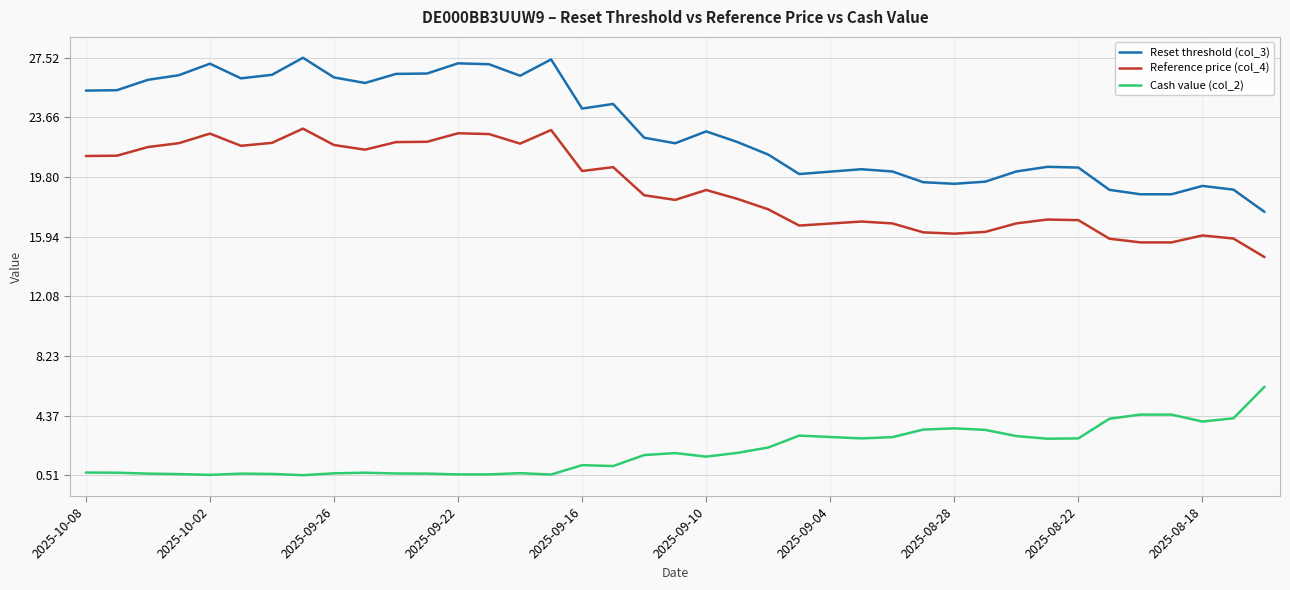

Which series has the largest range (max minus min)?

Reset threshold (col_3)